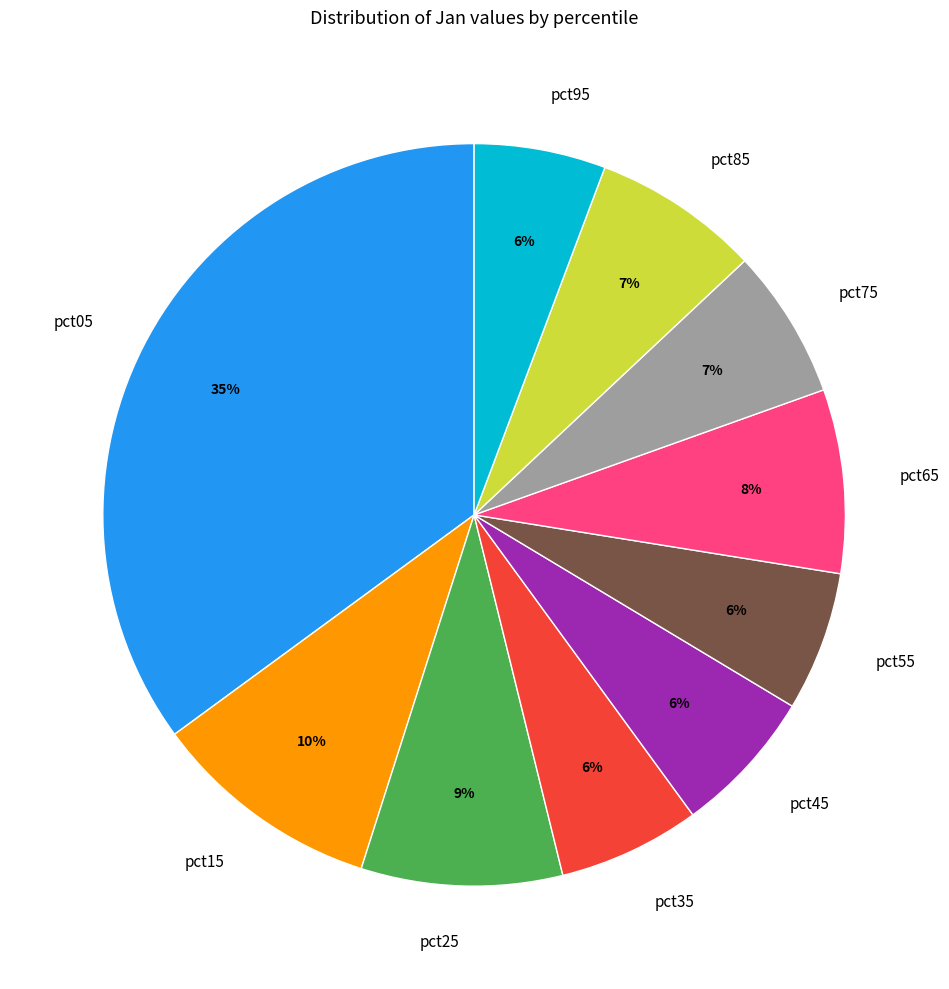

Does any single category account for the majority?

No